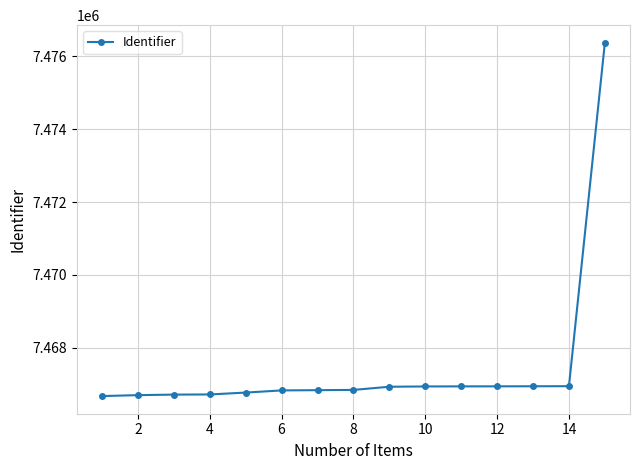

What is the difference between the second highest and minimum values?

271